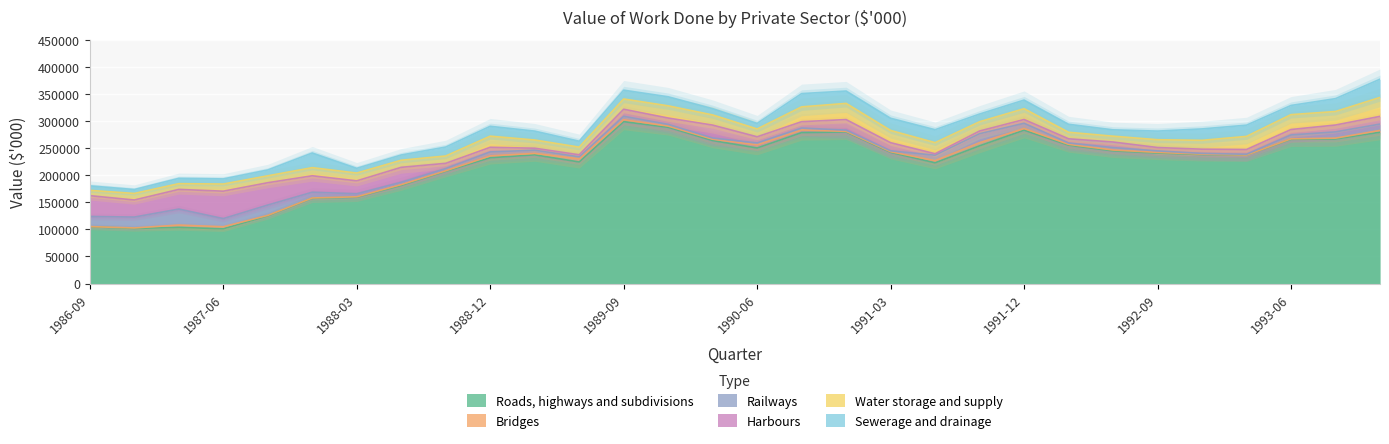

What is the value of the Harbours point at the 18th from the left?

19491